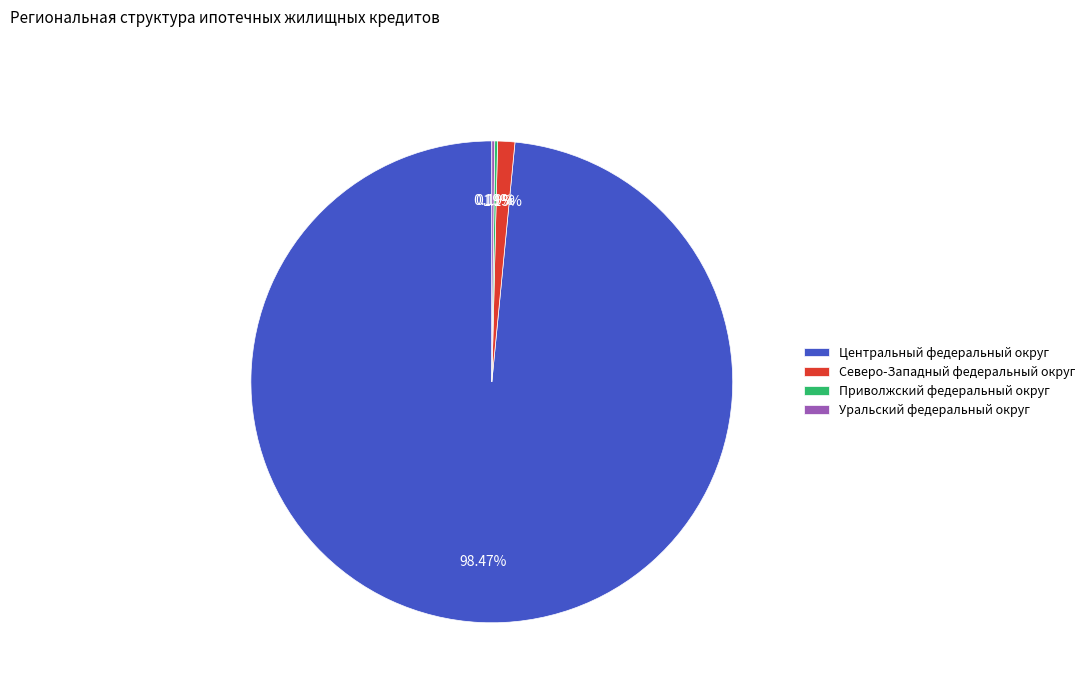

Which category has the biggest portion of the pie?

Центральный федеральный округ